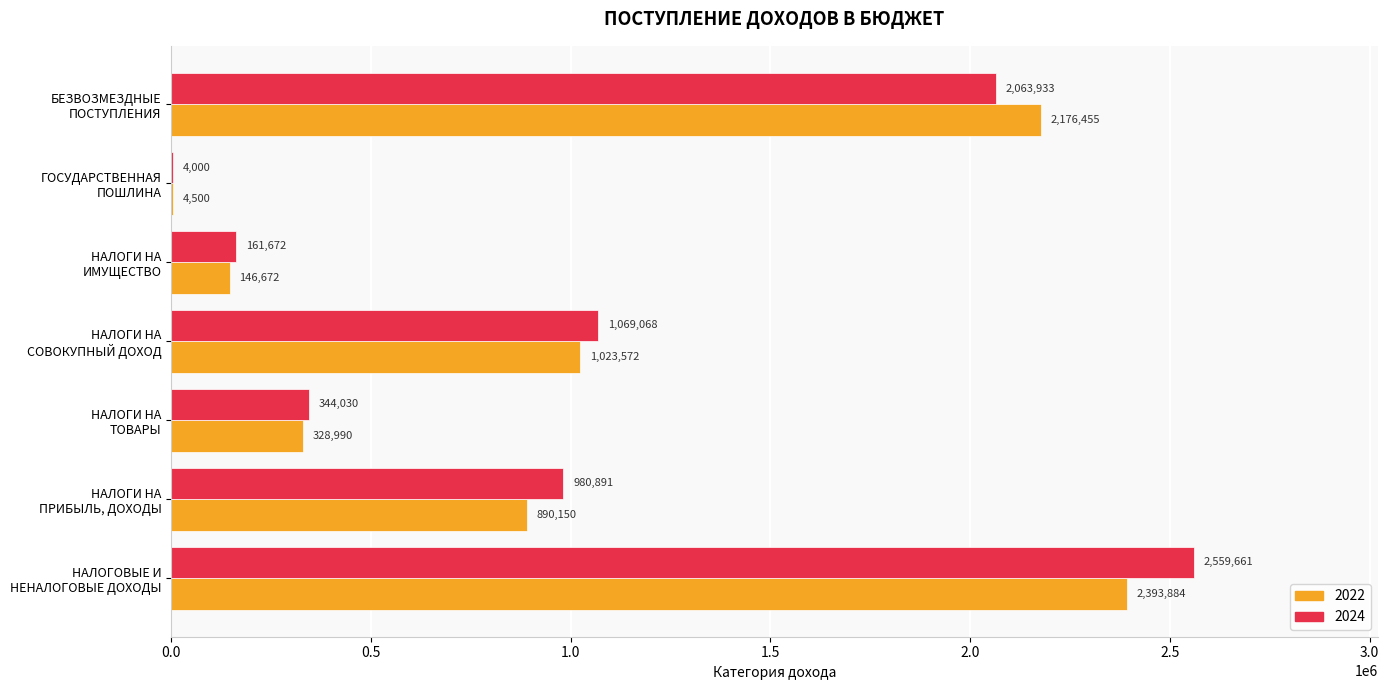

Which series has the largest total across all categories?

2024